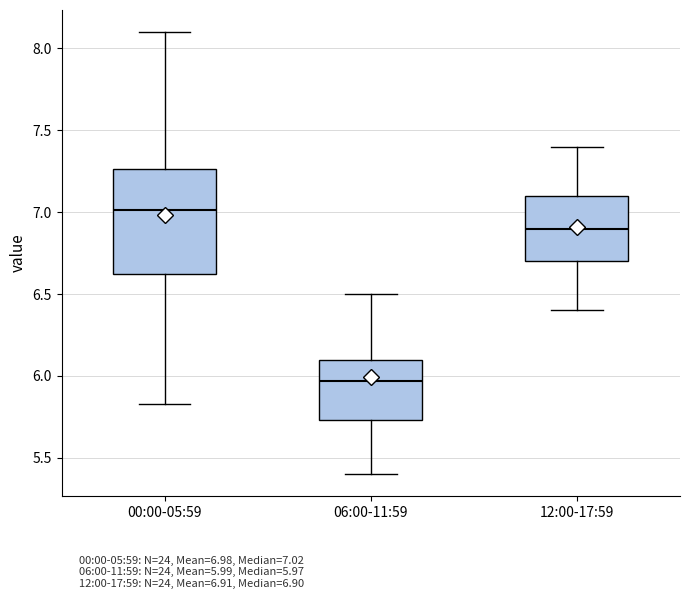

Reading left to right, transcribe this box plot: for each box, give where its median line is, the range the box spans, and where its two whiskers end, as read against the y-axis. The values are not printed on the chart, so give them approximately, as read against the axis.

00:00-05:59: median 7.00, box 6.60 to 7.25, whiskers 5.85 to 8.10
06:00-11:59: median 5.95, box 5.75 to 6.10, whiskers 5.40 to 6.50
12:00-17:59: median 6.90, box 6.70 to 7.10, whiskers 6.40 to 7.40